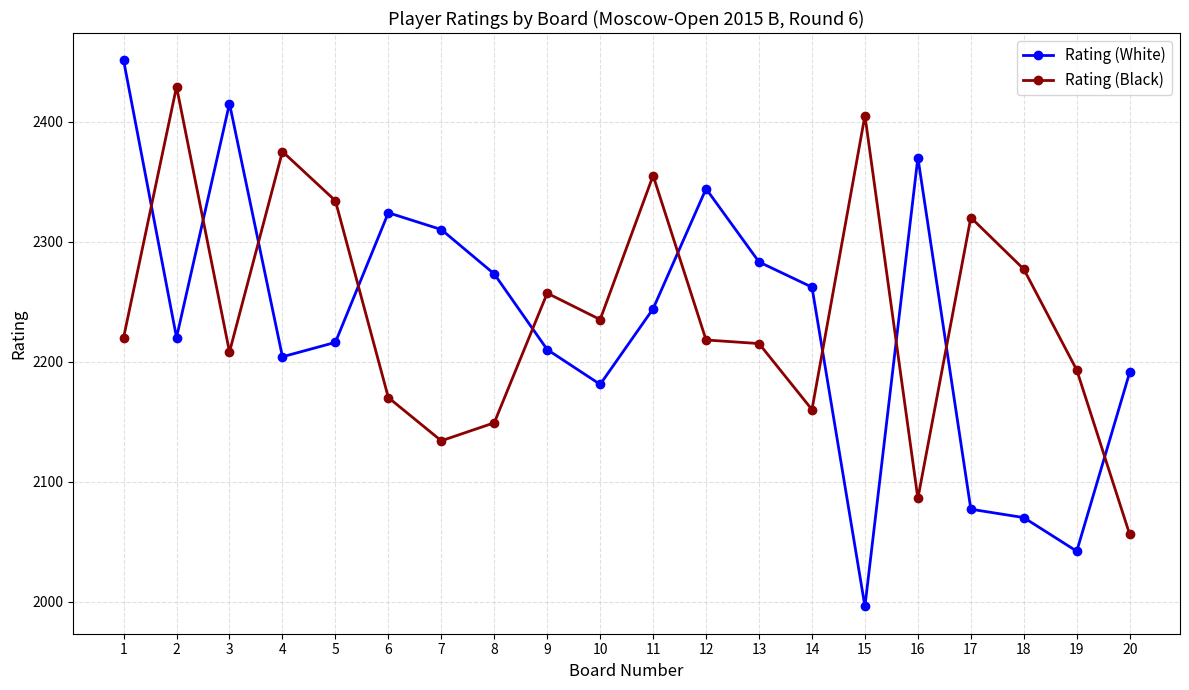

At which category is the sum across all series the highest?

1